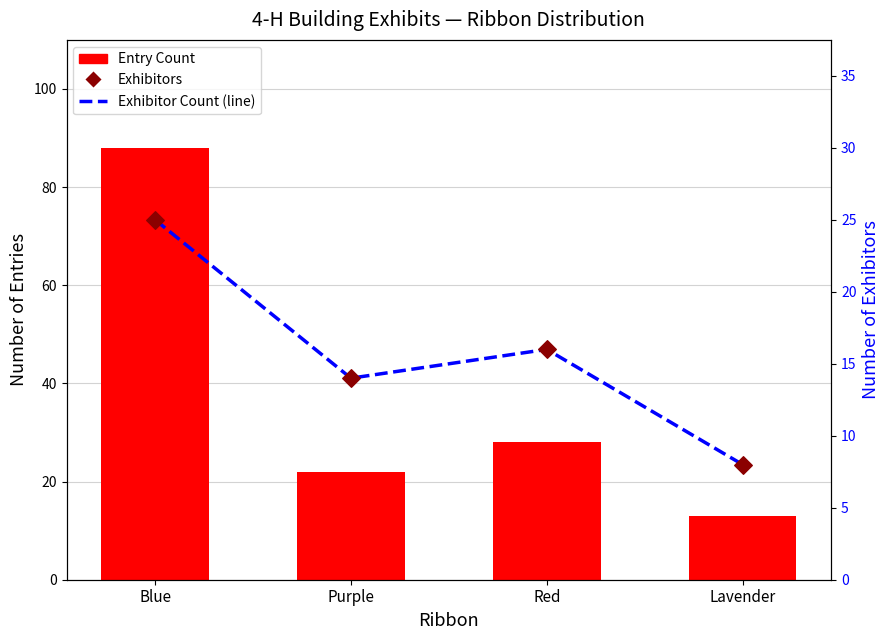

Which series has the widest spread of Y values?

Entry Count